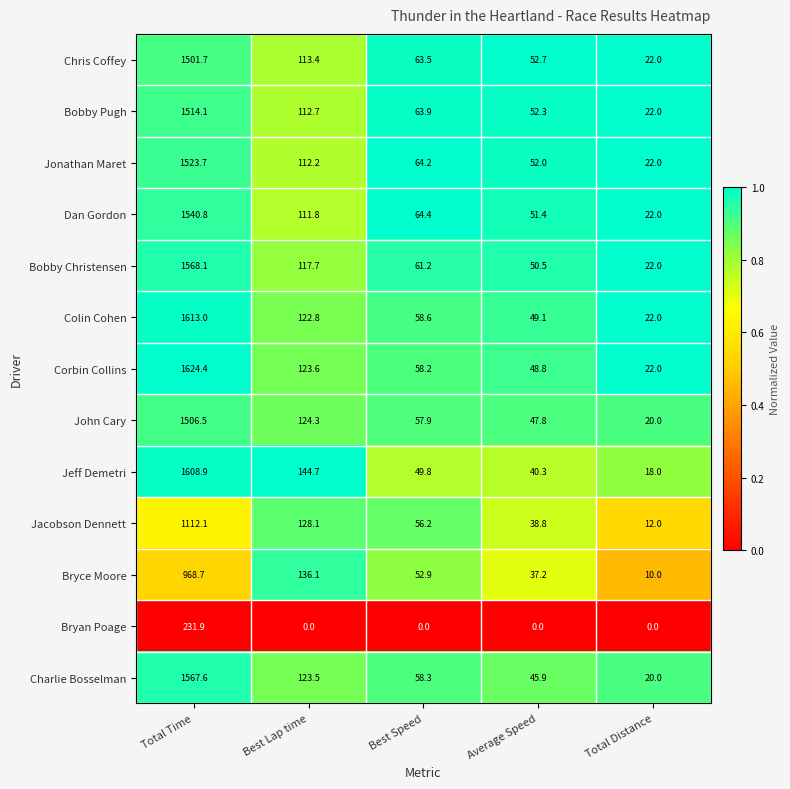

The value of Bryan Poage at Best Lap time is 0.0. True or false?

True